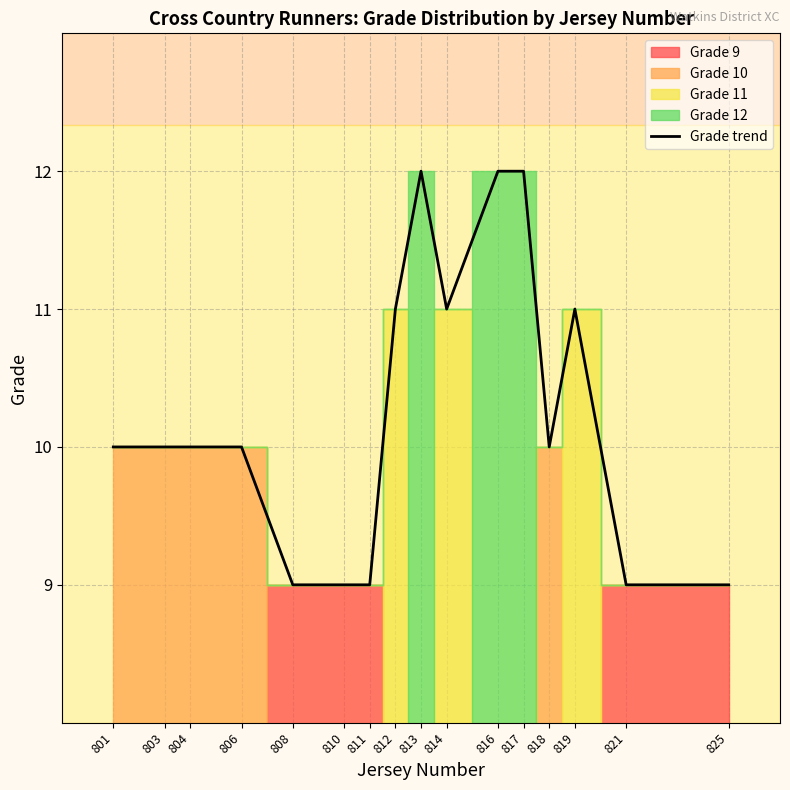

What value does the data have at 814?

11